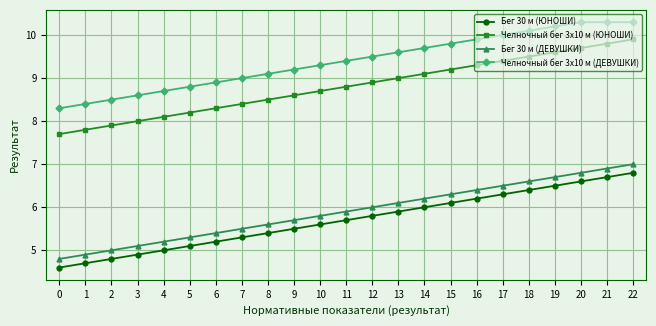

Reading left to right, what are all the values shown in this chart?

Бег 30 м (ЮНОШИ): 0=4.6	1=4.7	2=4.8	3=4.9	4=5.0	5=5.1	6=5.2	7=5.3	8=5.4	9=5.5	10=5.6	11=5.7	12=5.8	13=5.9	14=6.0	15=6.1	16=6.2	17=6.3	18=6.4	19=6.5	20=6.6	21=6.7	22=6.8
Челночный бег 3x10 м (ЮНОШИ): 0=7.7	1=7.8	2=7.9	3=8.0	4=8.1	5=8.2	6=8.3	7=8.4	8=8.5	9=8.6	10=8.7	11=8.8	12=8.9	13=9.0	14=9.1	15=9.2	16=9.3	17=9.4	18=9.5	19=9.6	20=9.7	21=9.8	22=9.9
Бег 30 м (ДЕВУШКИ): 0=4.8	1=4.9	2=5.0	3=5.1	4=5.2	5=5.3	6=5.4	7=5.5	8=5.6	9=5.7	10=5.8	11=5.9	12=6.0	13=6.1	14=6.2	15=6.3	16=6.4	17=6.5	18=6.6	19=6.7	20=6.8	21=6.9	22=7.0
Челночный бег 3x10 м (ДЕВУШКИ): 0=8.3	1=8.4	2=8.5	3=8.6	4=8.7	5=8.8	6=8.9	7=9.0	8=9.1	9=9.2	10=9.3	11=9.4	12=9.5	13=9.6	14=9.7	15=9.8	16=9.9	17=10.0	18=10.1	19=10.2	20=10.3	21=10.3	22=10.3